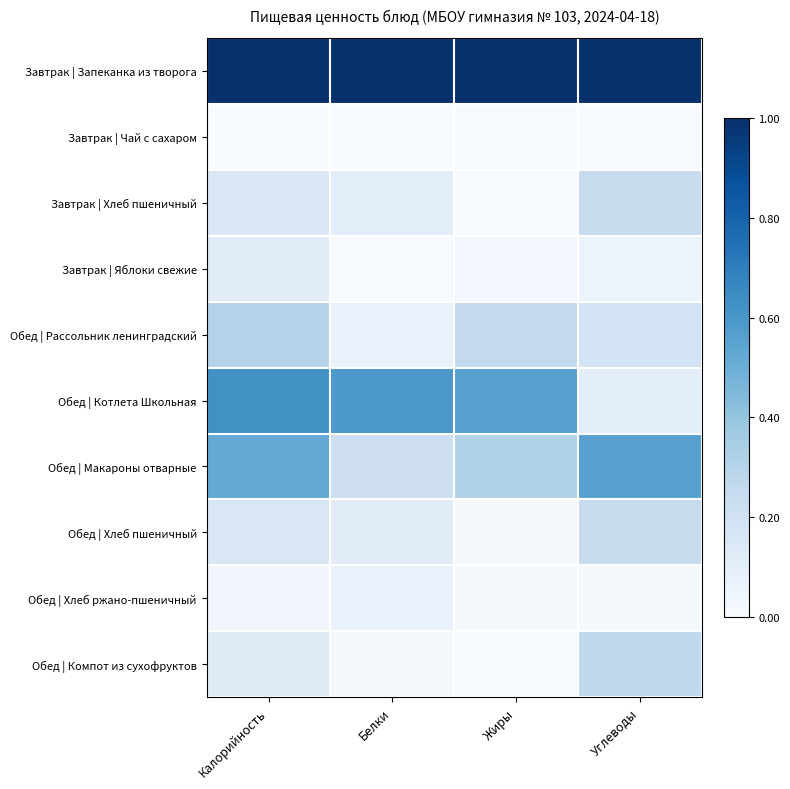

At how many categories does at least one series exceed 0?

4